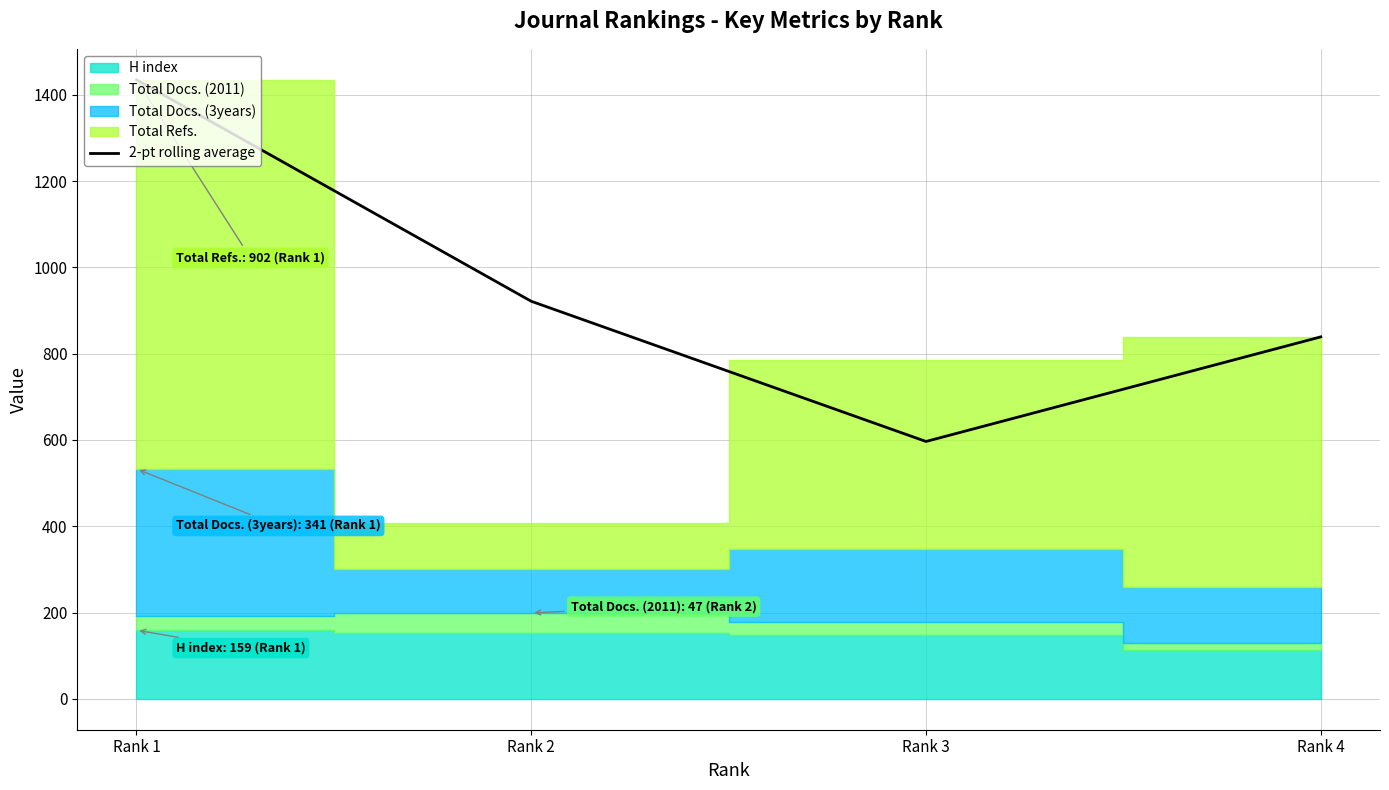

Count the number of categories in the chart.

4